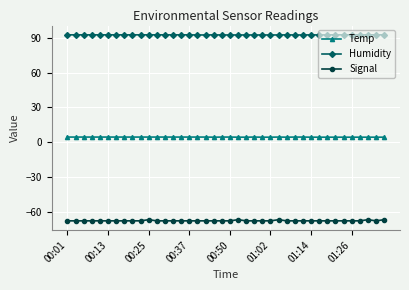

What is the lowest value of the Humidity series?

92.4